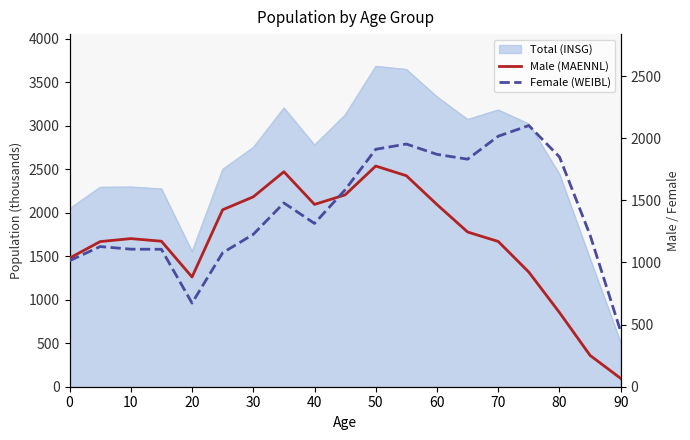

What is the average value of the Male (MAENNL) series?

1175